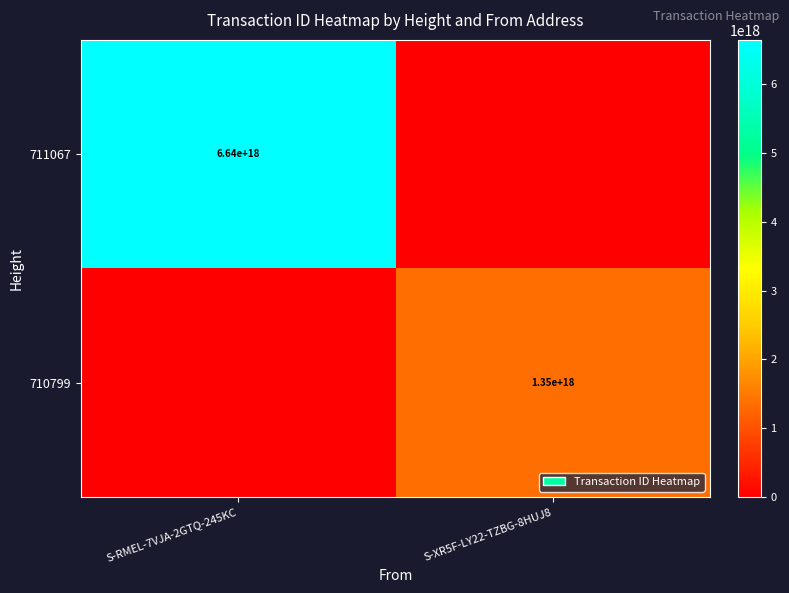

True or false: 711067 has a value of 9851173936569280512 at S-RMEL-7VJA-2GTQ-245KC.

False